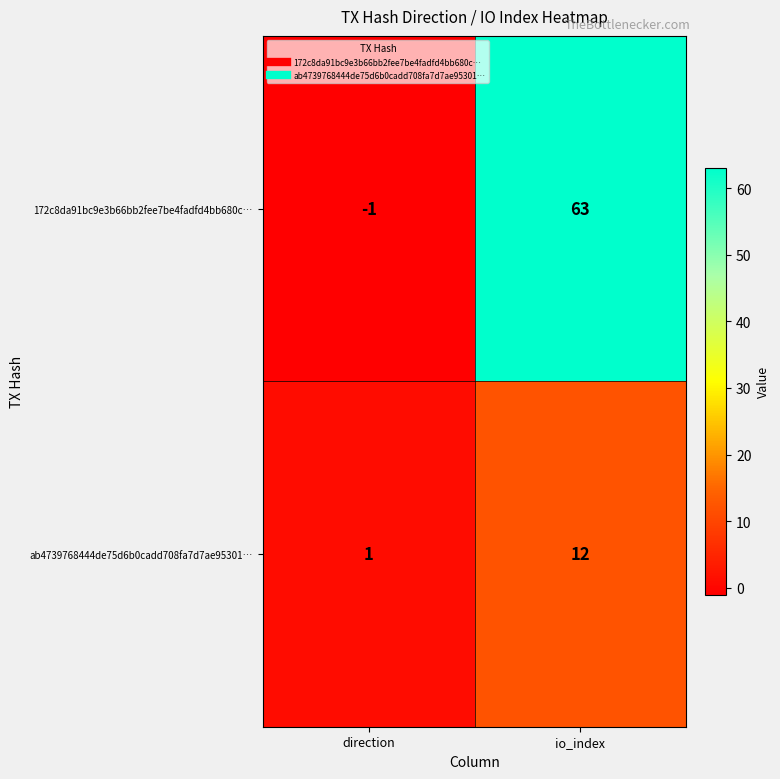

Rank the series at direction from highest to lowest value.

ab4739768444de75d6b0cadd708fa7d7ae95301…, 172c8da91bc9e3b66bb2fee7be4fadfd4bb680c…